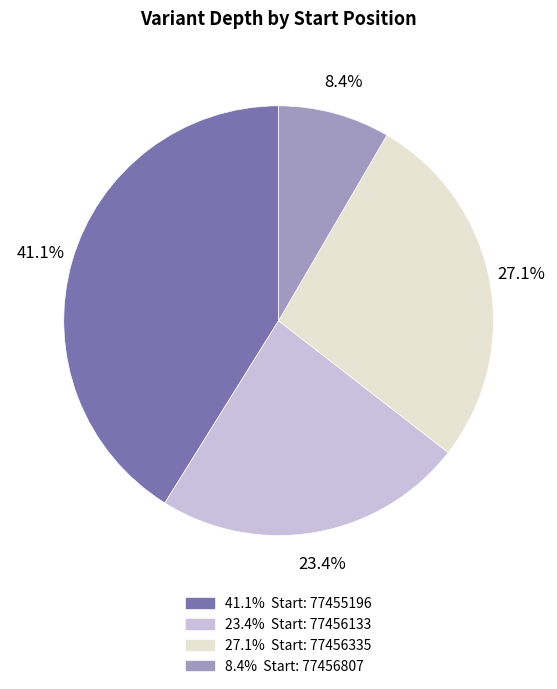

Rank the categories by value from highest to lowest.

41.1% Start: 77455196, 27.1% Start: 77456335, 23.4% Start: 77456133, 8.4% Start: 77456807